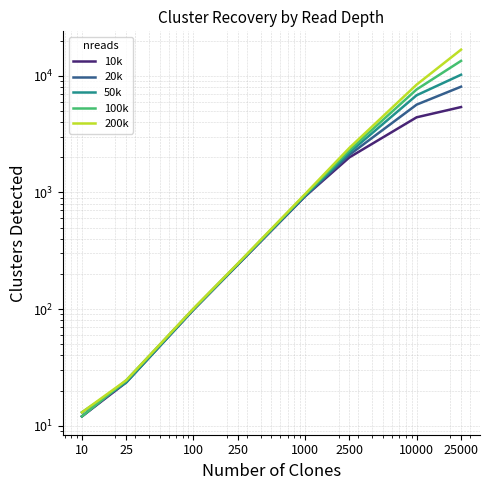

The 10k series shows 23.5 at 25. True or false?

True